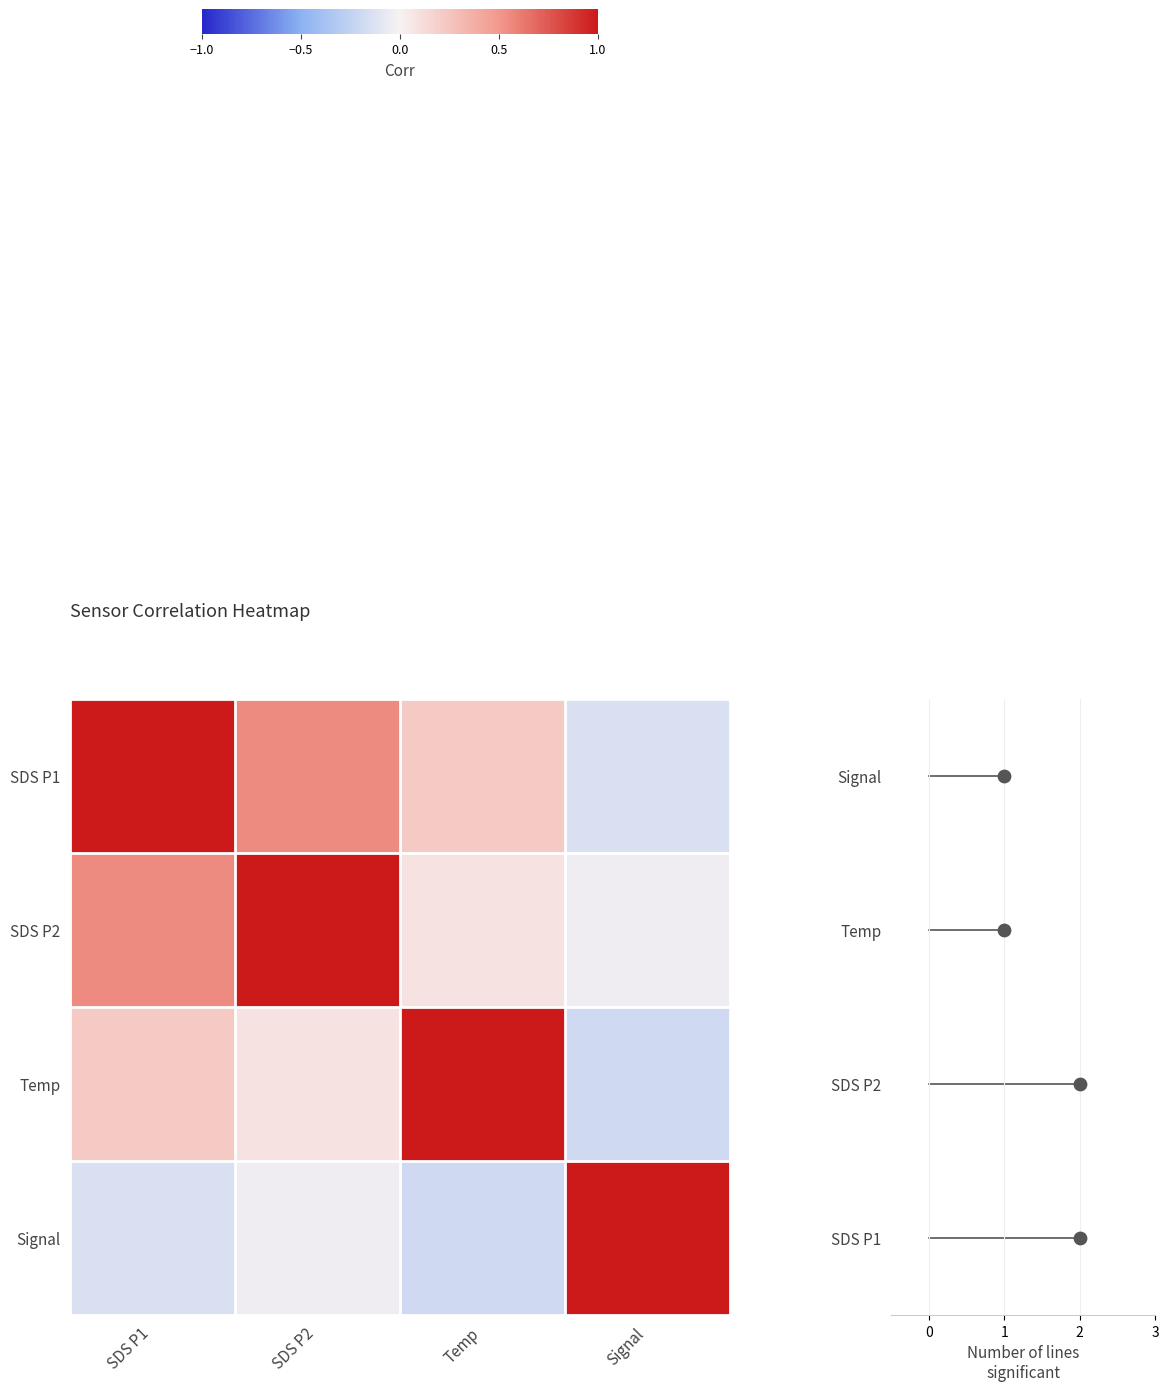

At which label does row_2 first exceed 0?

SDS P1